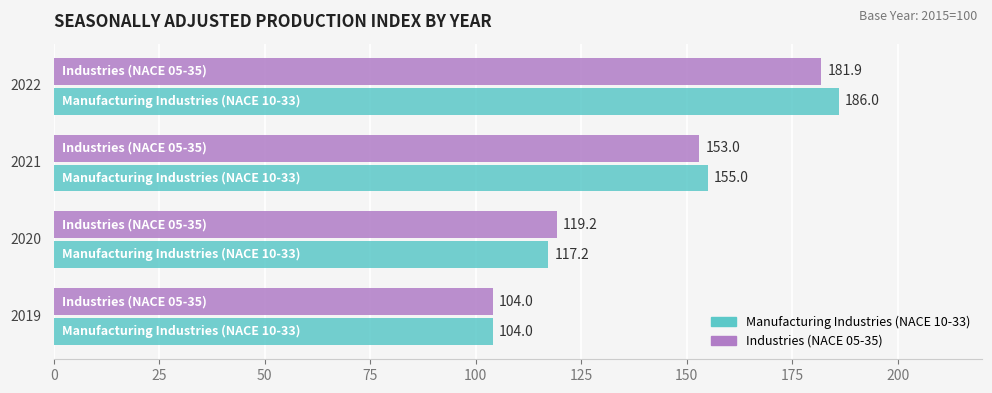

List the series in order of their peak value, lowest first.

Industries (NACE 05-35), Manufacturing Industries (NACE 10-33)